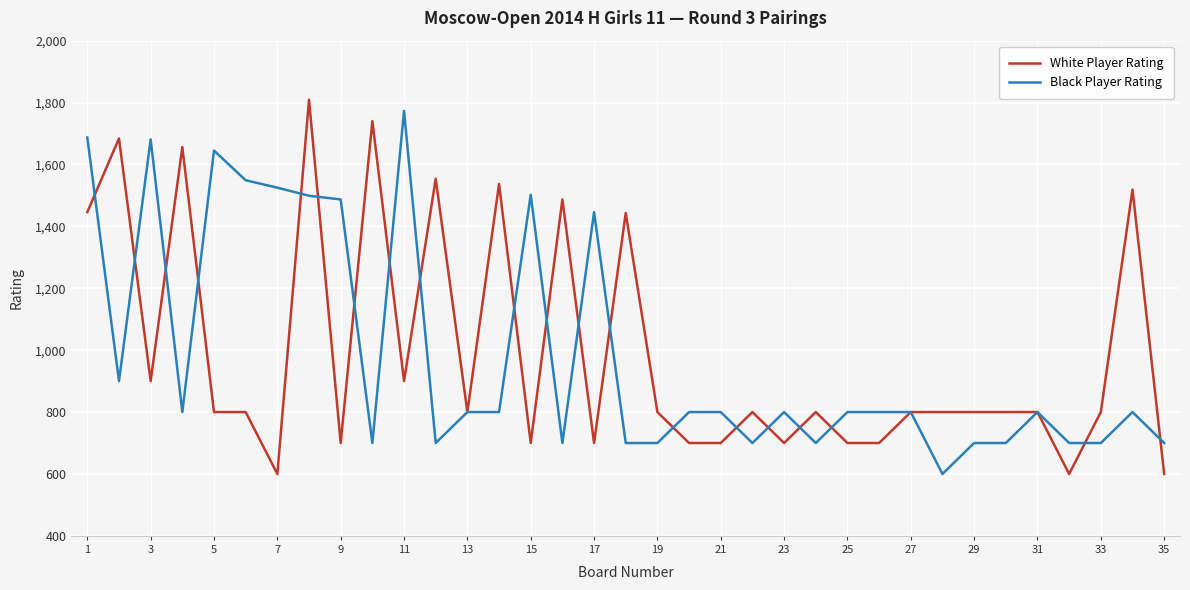

What is the lowest value of the Black Player Rating series?

600